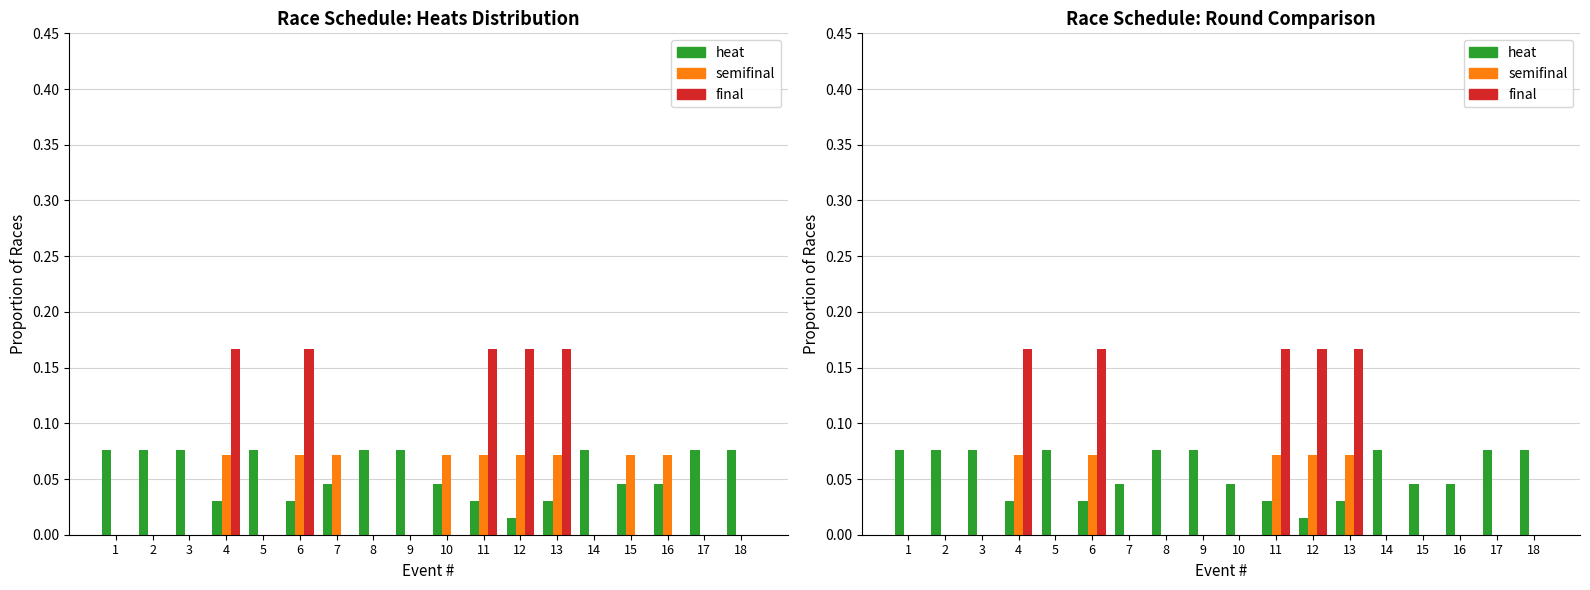

What is the highest value of the final series?

0.2